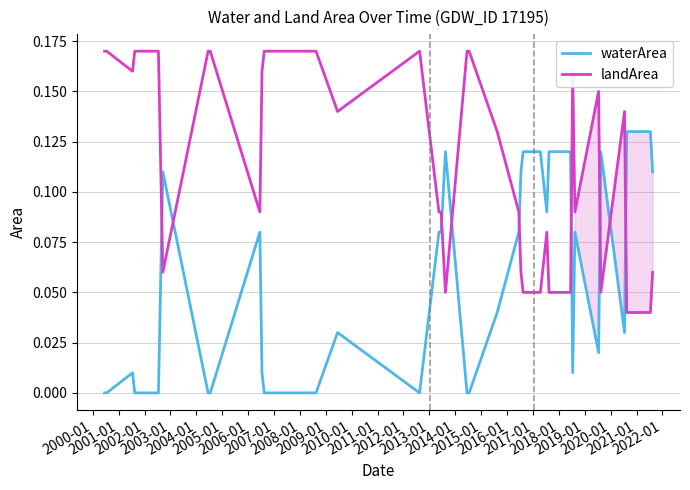

Rank the series by their average value, from lowest to highest.

waterArea, landArea